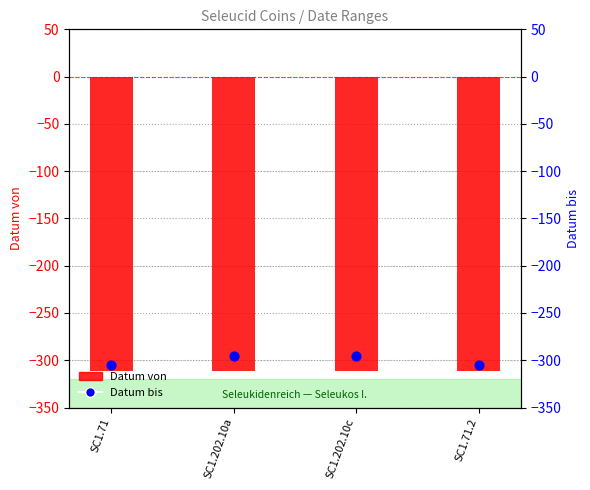

Which series reaches the maximum Y coordinate?

Datum bis